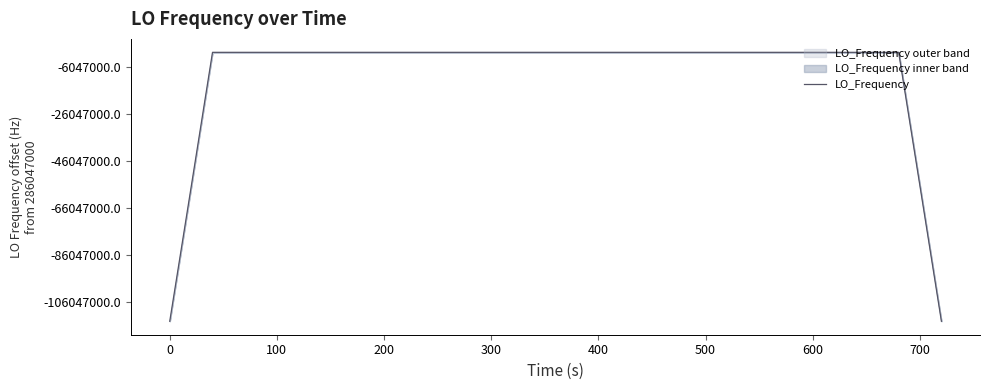

Is it true that the value at 10 is 156429451.2?

False